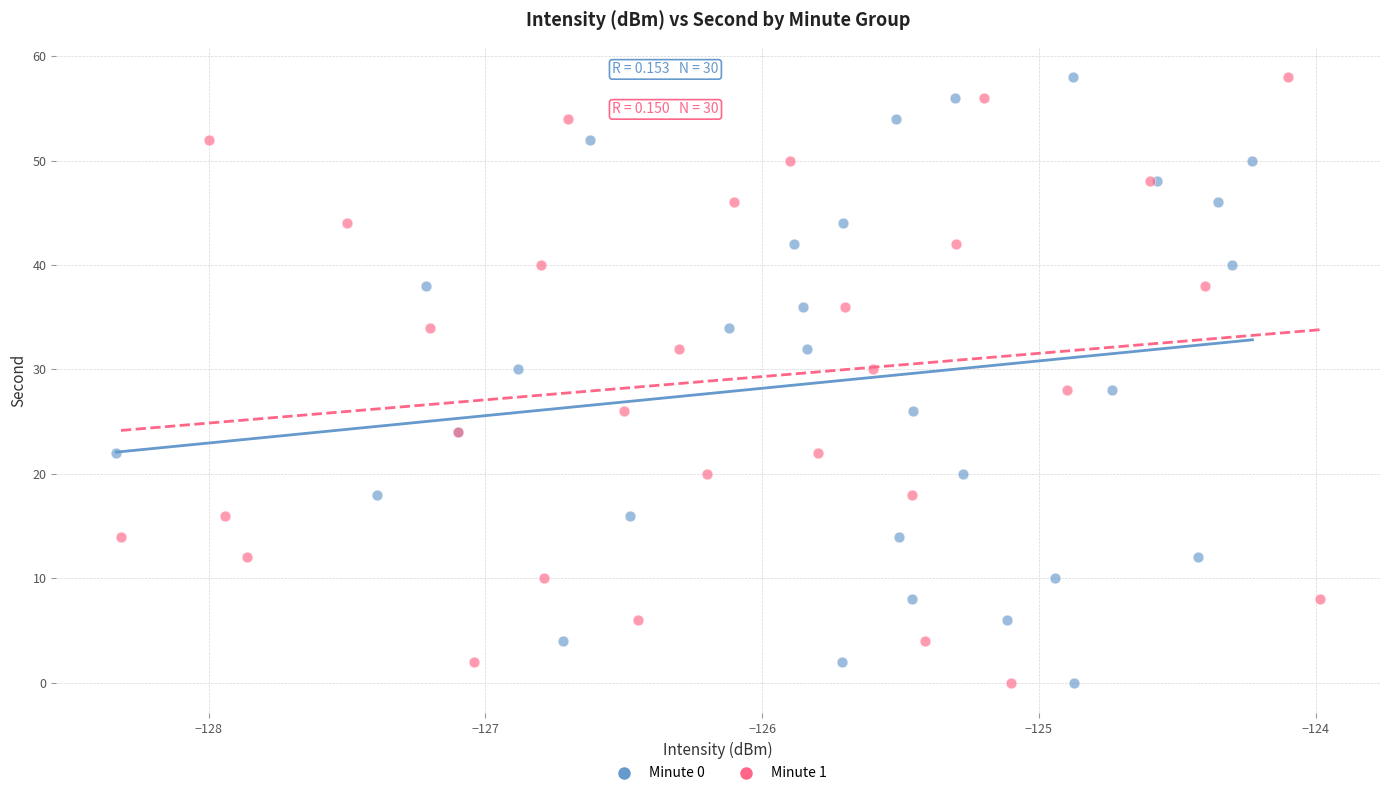

What are all the series names shown in the legend?

Minute 0, Minute 1